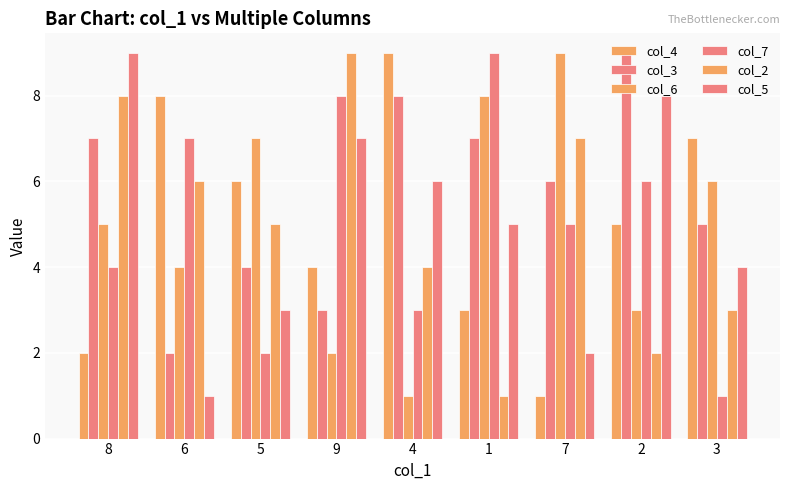

Is it true that col_3 equals 6 at 7?

True